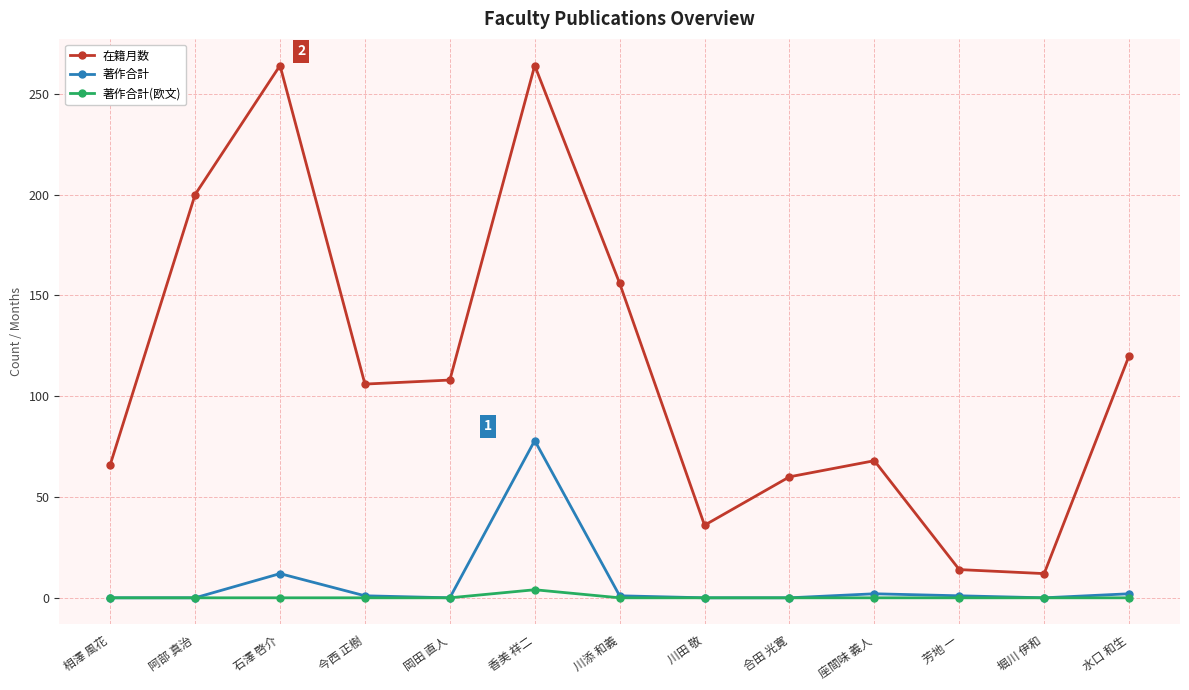

Rank the series by their maximum value, from lowest to highest.

著作合計(欧文), 著作合計, 在籍月数